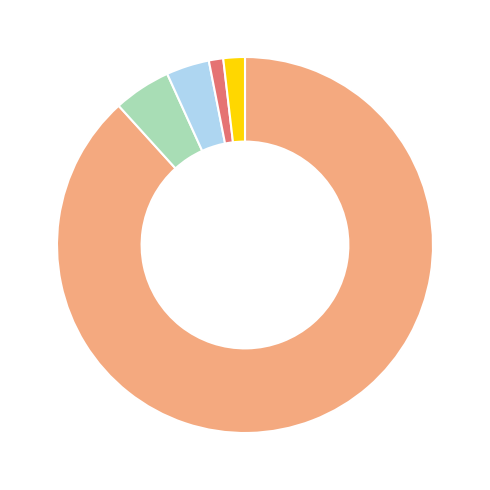

Is there a majority slice in this chart?

Yes